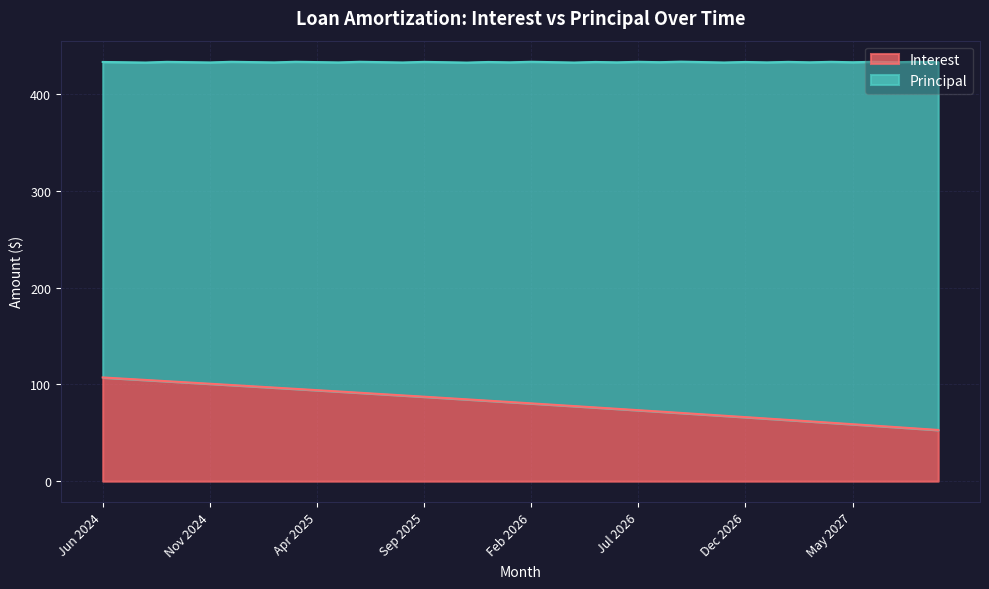

At which label does the data first exceed 81?

Jun 2024